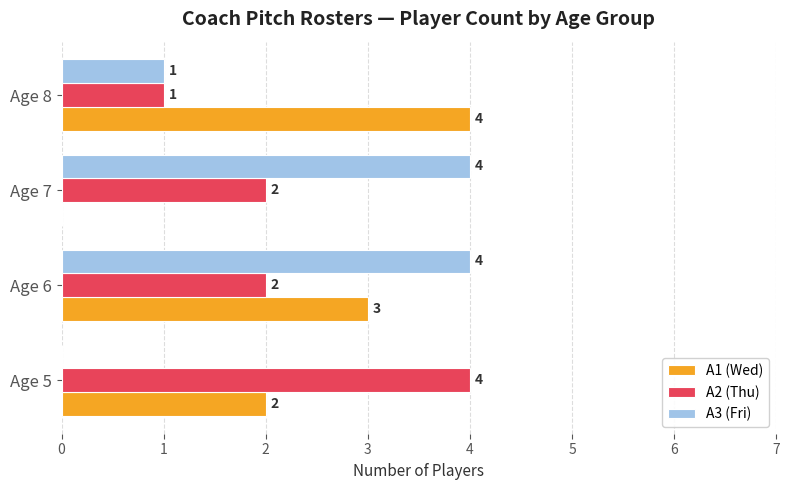

At which label does A1 (Wed) reach its peak?

Age 8